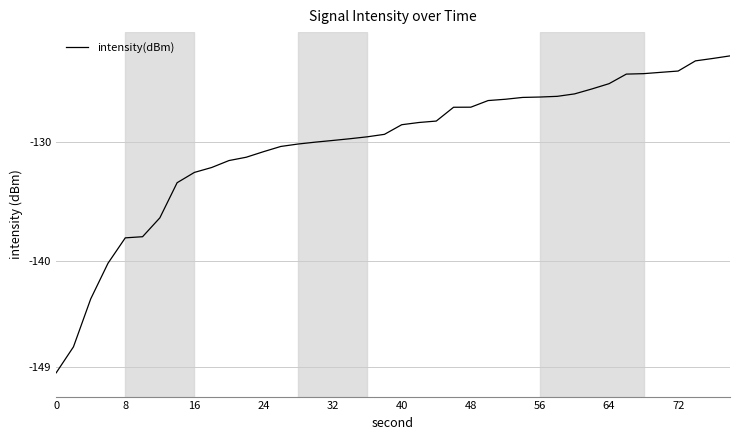

What is the difference between the maximum and minimum values?

26.7